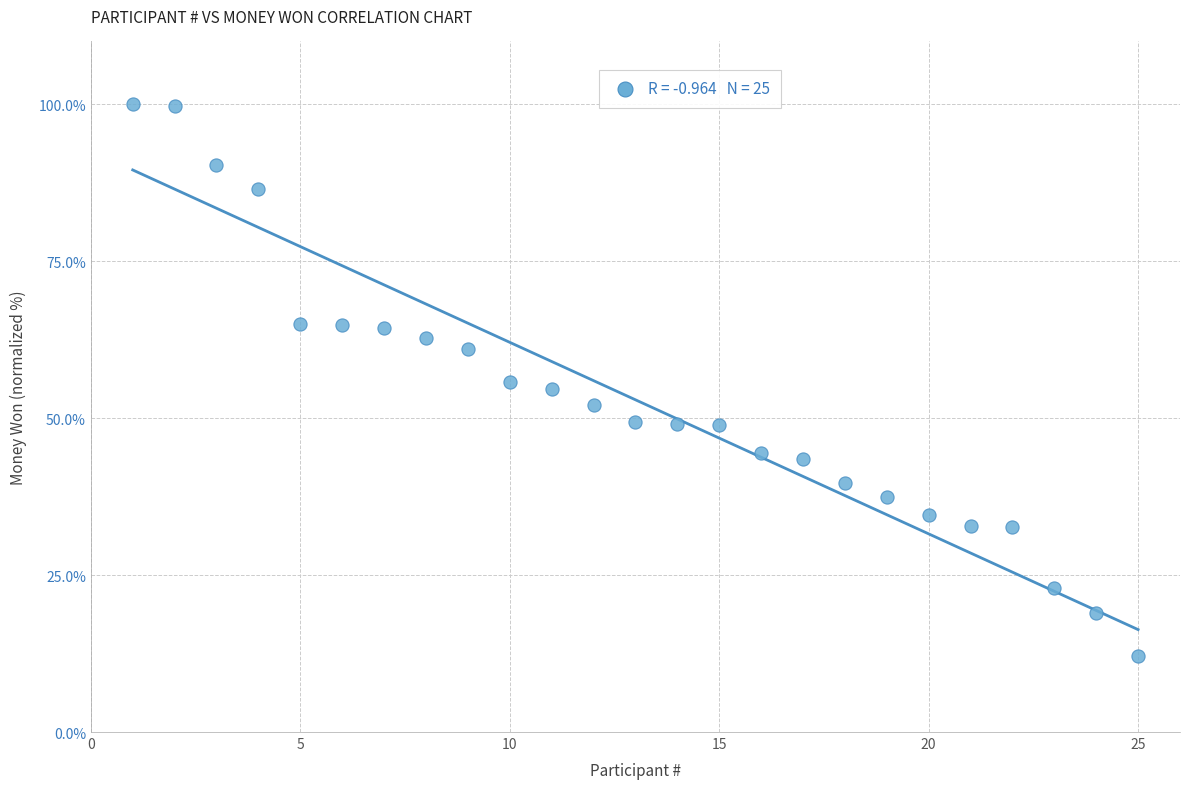

What is the range of X values (max minus min)?

24.0